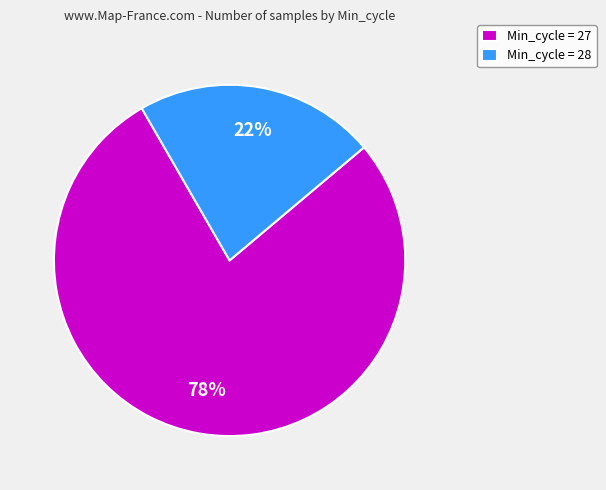

The Min_cycle = 28 slice represents 30% of the pie. True or false?

False